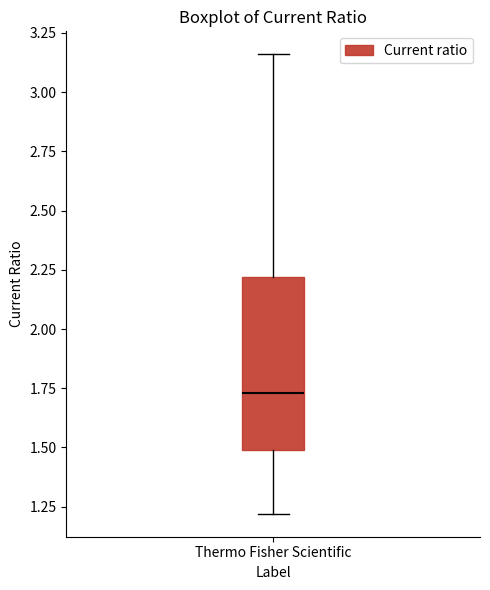

Transcribe this box plot: give where the median line is, the range the box spans, and where the two whiskers end, as read against the y-axis. The values are not printed on the chart, so give them approximately, as read against the axis.

median 1.75, box 1.50 to 2.20, whiskers 1.20 to 3.15